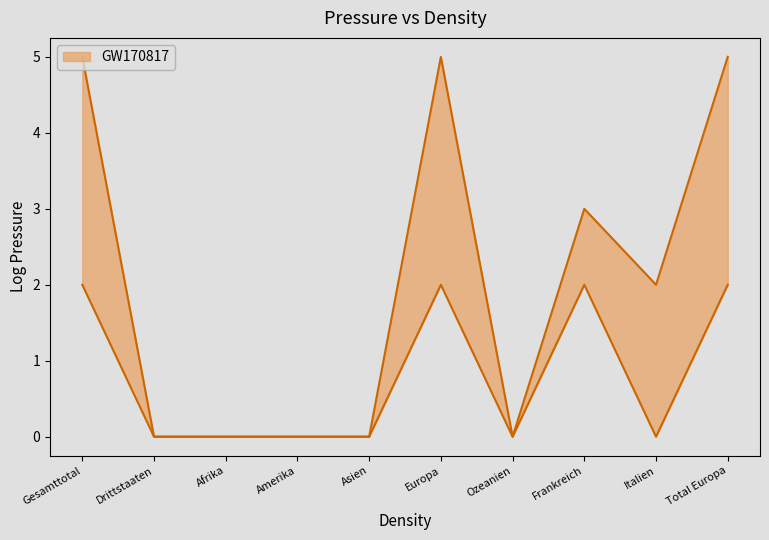

In Frauen, how many points are higher than both neighbors (excluding endpoints)?

2